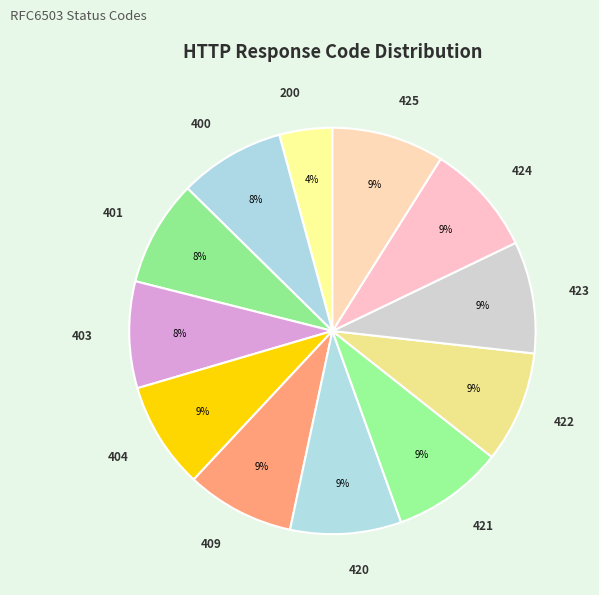

Which has a higher value, 423 or 200?

423